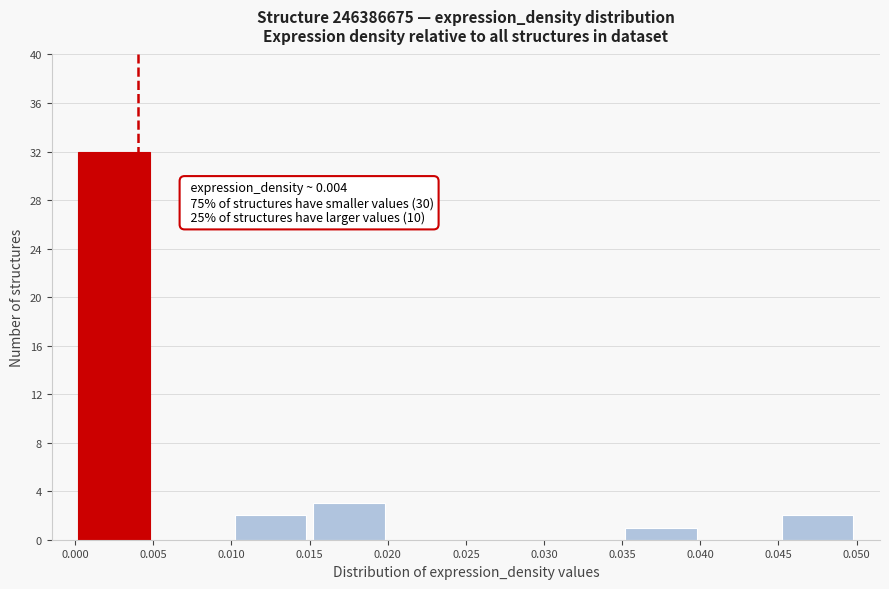

Over which range of the x-axis is the bar tallest?

0.000 to 0.005